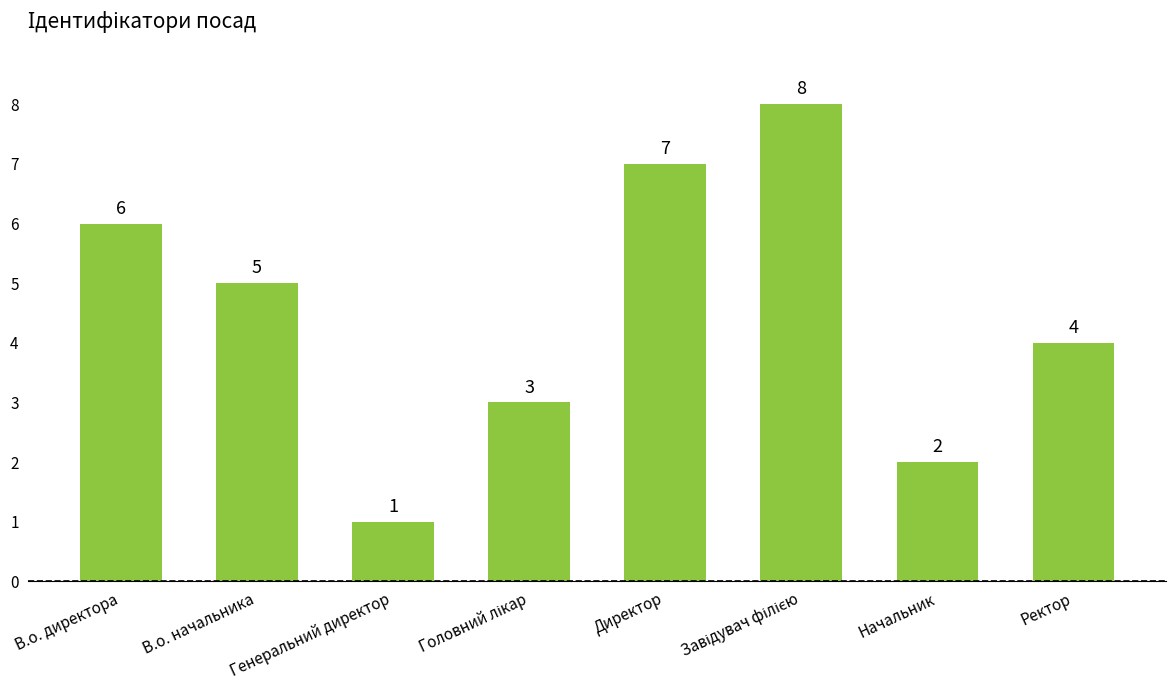

Which label corresponds to the smallest value in the chart?

Генеральний директор